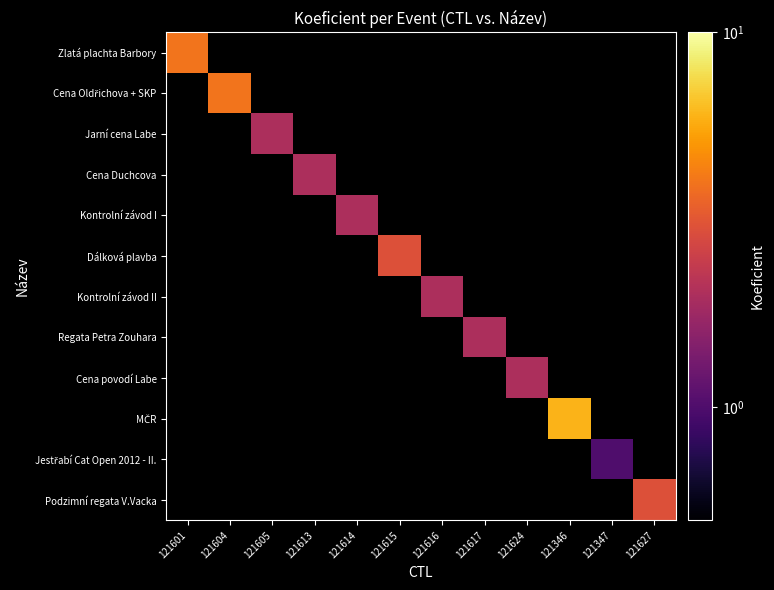

True or false: Jarní cena Labe has a value of 2.7 at 121605.

False